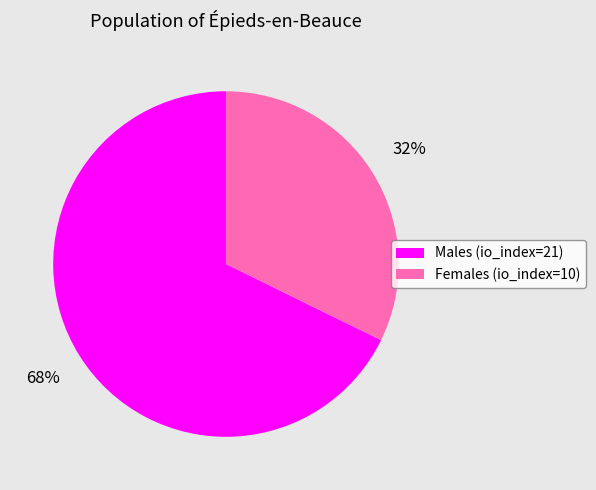

To the nearest percent, what is the average slice percentage?

50%